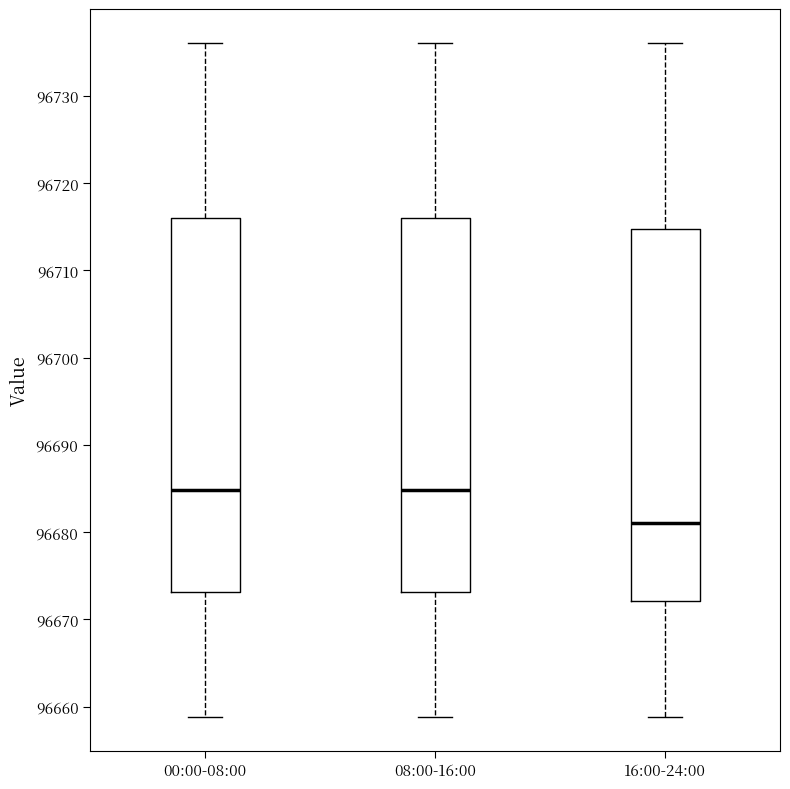

Which box's median line is the lowest?

16:00-24:00